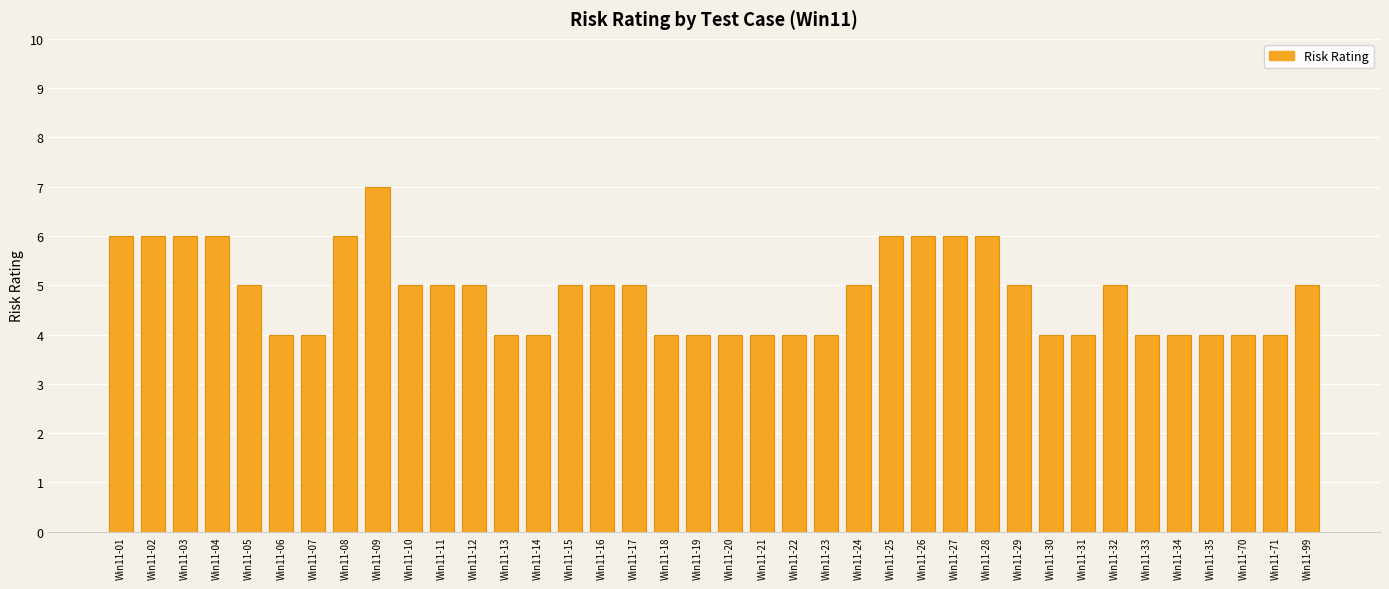

True or false: the data shows 4 at Win11-20.

True